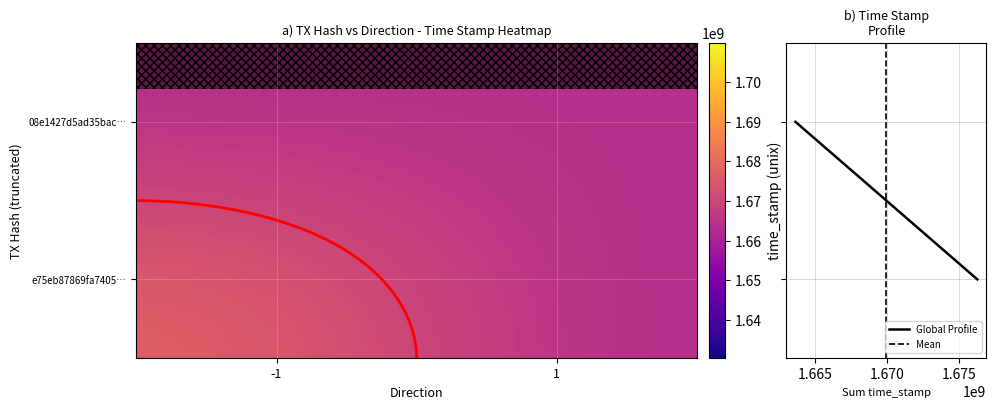

Reading right to left, transcribe all the data shown in this chart.

e75eb87869fa740512ffc9fa4ad5717491a4996: 1676290593	-1
08e1427d5ad35bacb729fc9baa6f48bd5305181: 1663626894	1